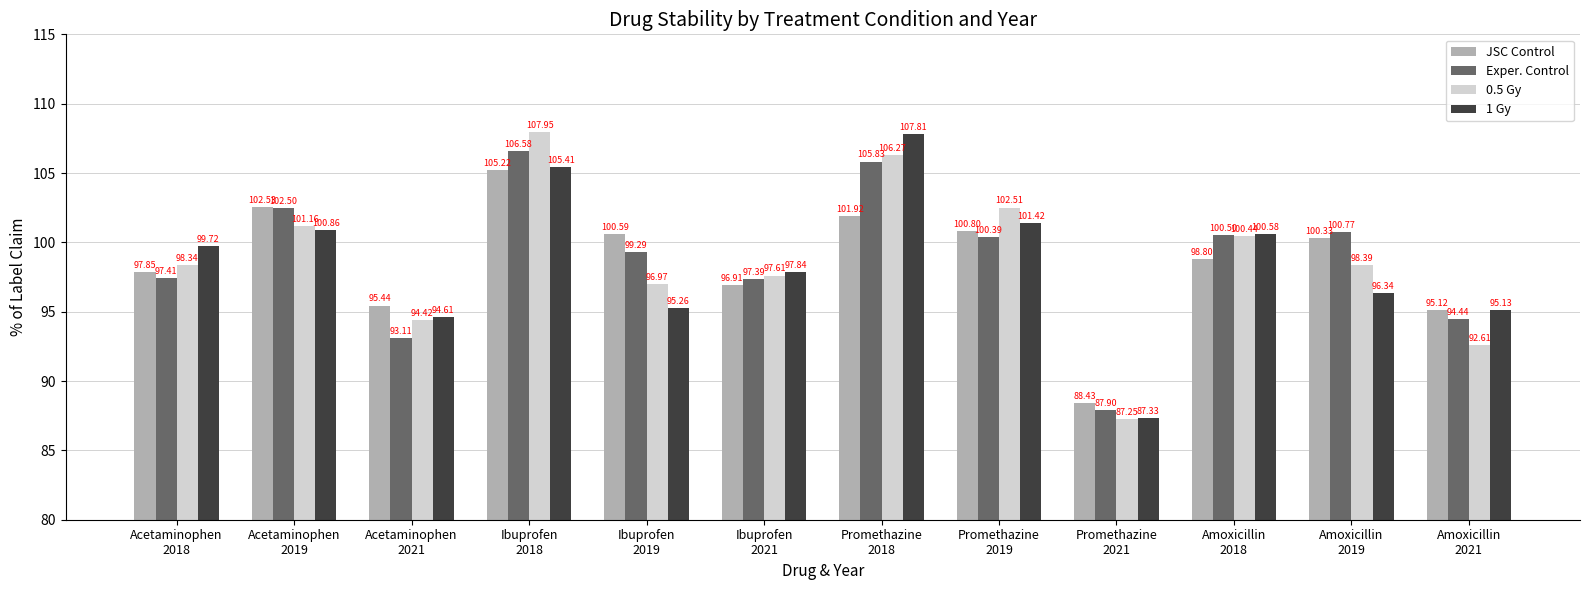

List the labels in order of 1 Gy value, smallest first.

Promethazine
2021, Acetaminophen
2021, Amoxicillin
2021, Ibuprofen
2019, Amoxicillin
2019, Ibuprofen
2021, Acetaminophen
2018, Amoxicillin
2018, Acetaminophen
2019, Promethazine
2019, Ibuprofen
2018, Promethazine
2018